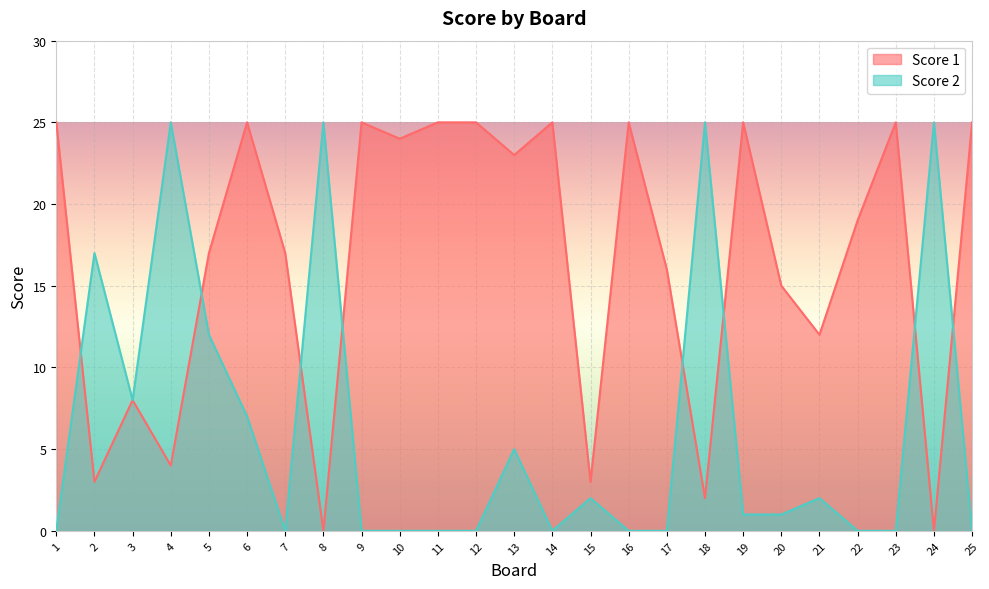

List the series in order of their peak value, highest first.

Score 1, Score 2